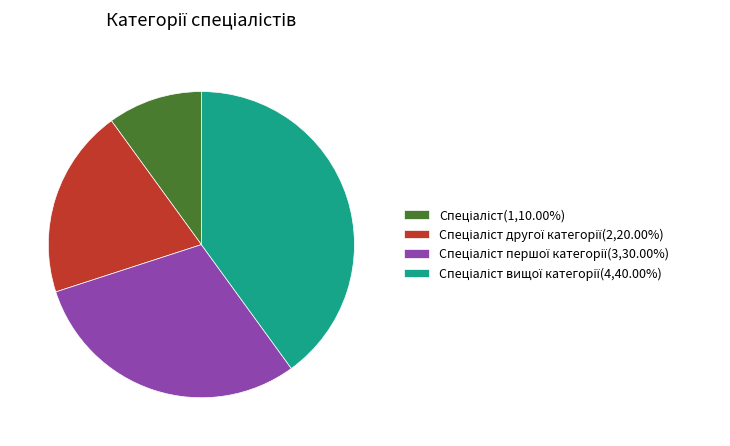

How many slices are in this pie chart?

4